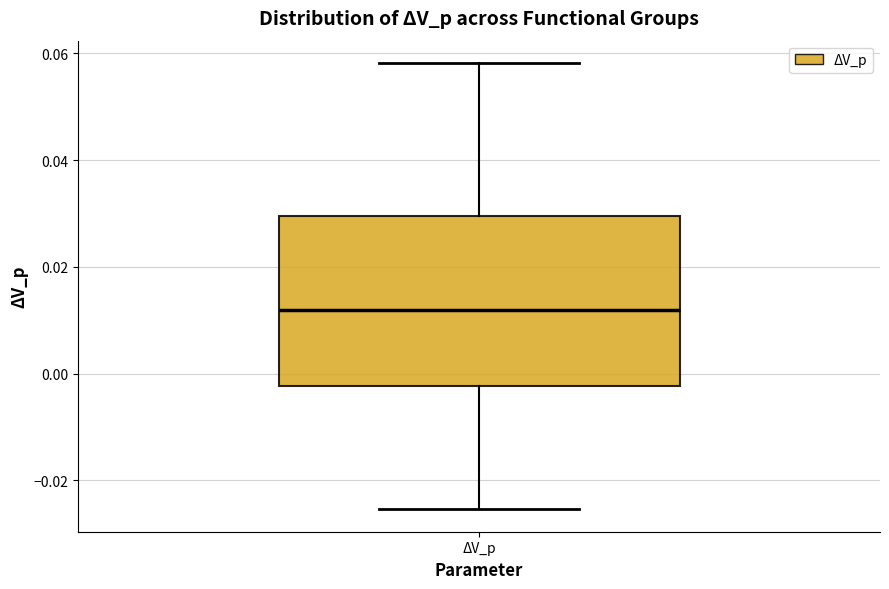

Transcribe this box plot: give where the median line is, the range the box spans, and where the two whiskers end, as read against the y-axis. The values are not printed on the chart, so give them approximately, as read against the axis.

median 0.012, box -0.002 to 0.030, whiskers -0.026 to 0.058